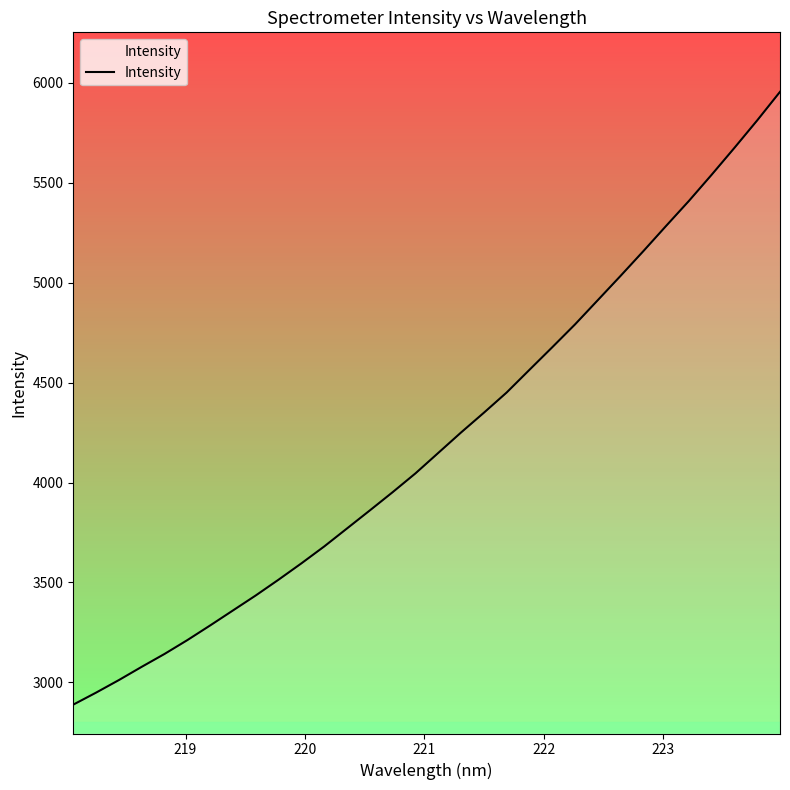

What is the smallest value displayed?

2888.7